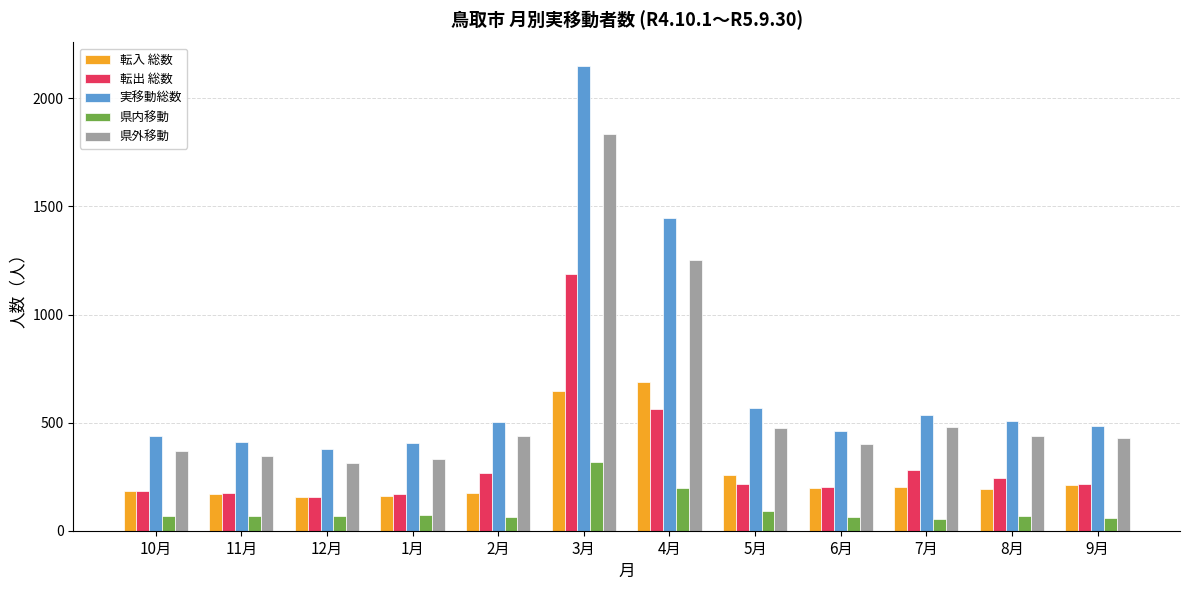

What is the total value across all series at 7月?

1547